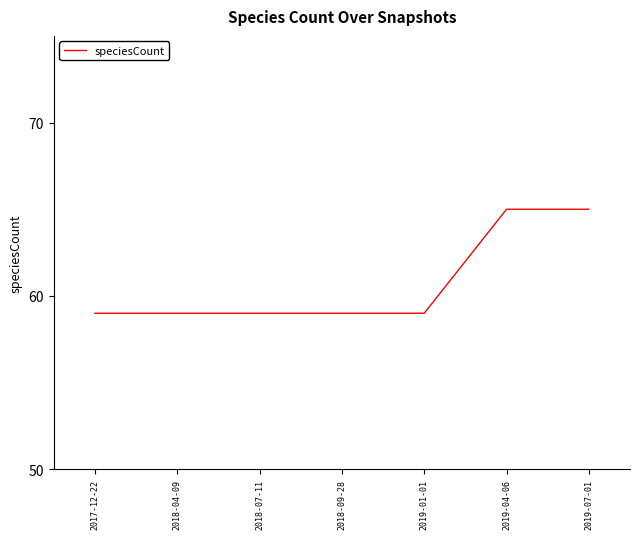

What is the sum of all values?

425